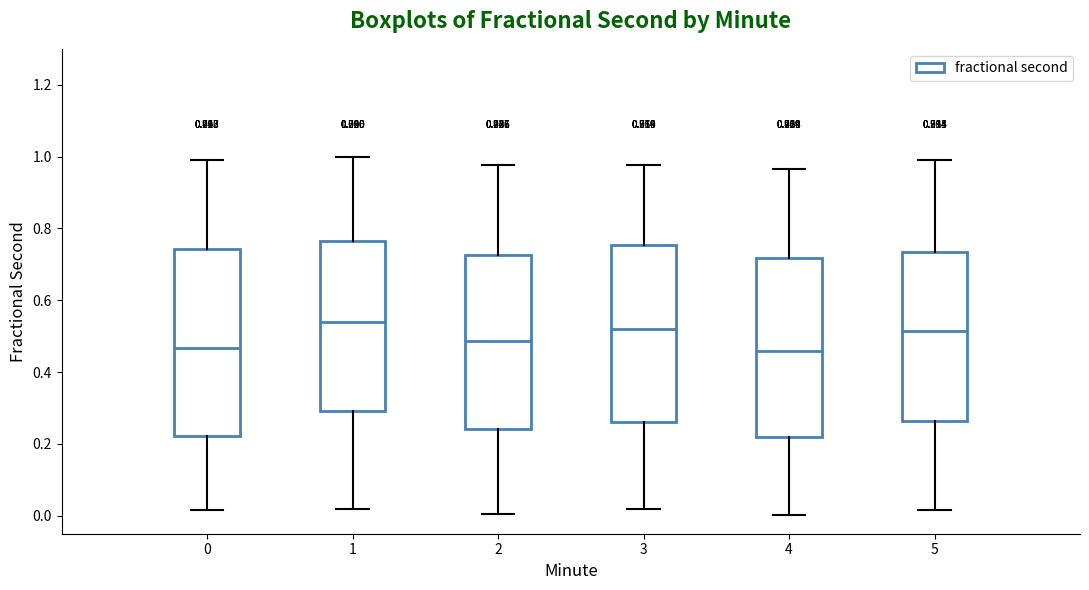

Comparing the boxes themselves (not the whiskers), which one is the tallest?

0